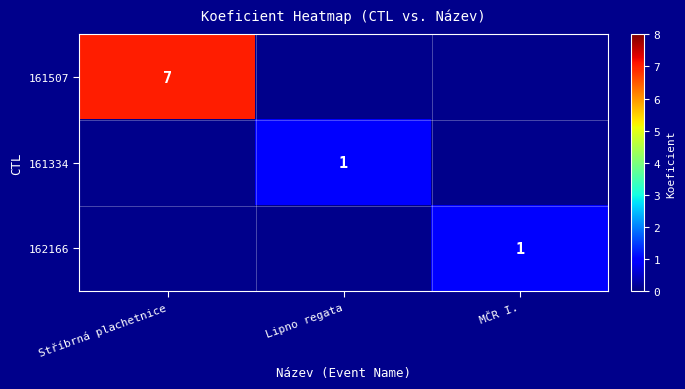

The 161507 series shows 3 at Stříbrná plachetnice. True or false?

False